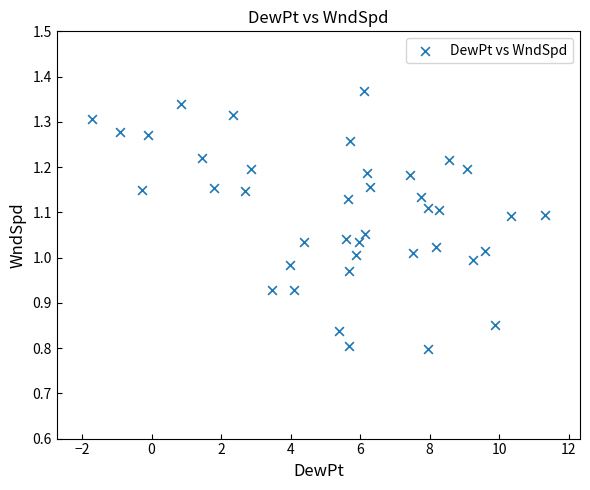

What is the range of Y values (max minus min)?

0.6